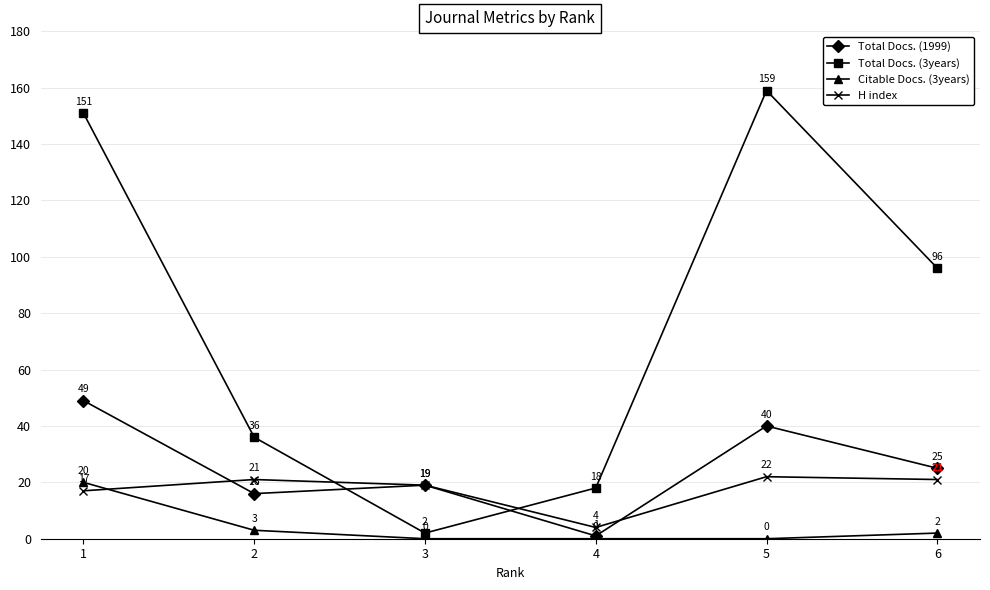

At how many categories does at least one series exceed 70?

3